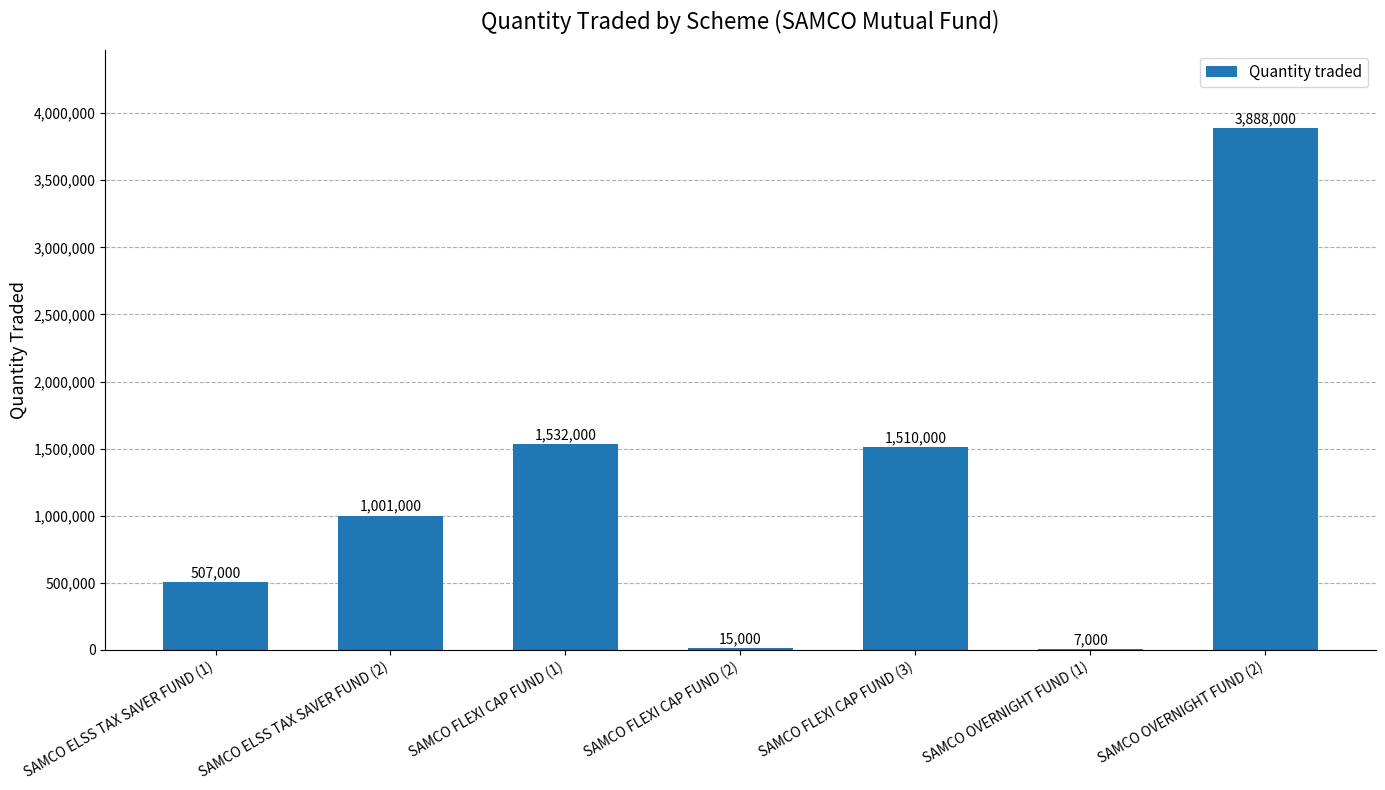

What is the maximum value shown in the chart?

3888000